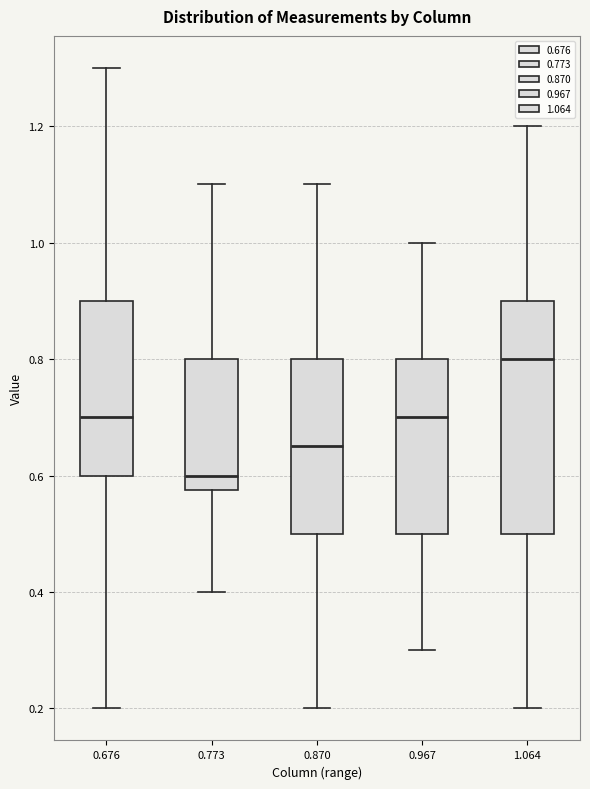

Which box's median line is the highest?

1.064